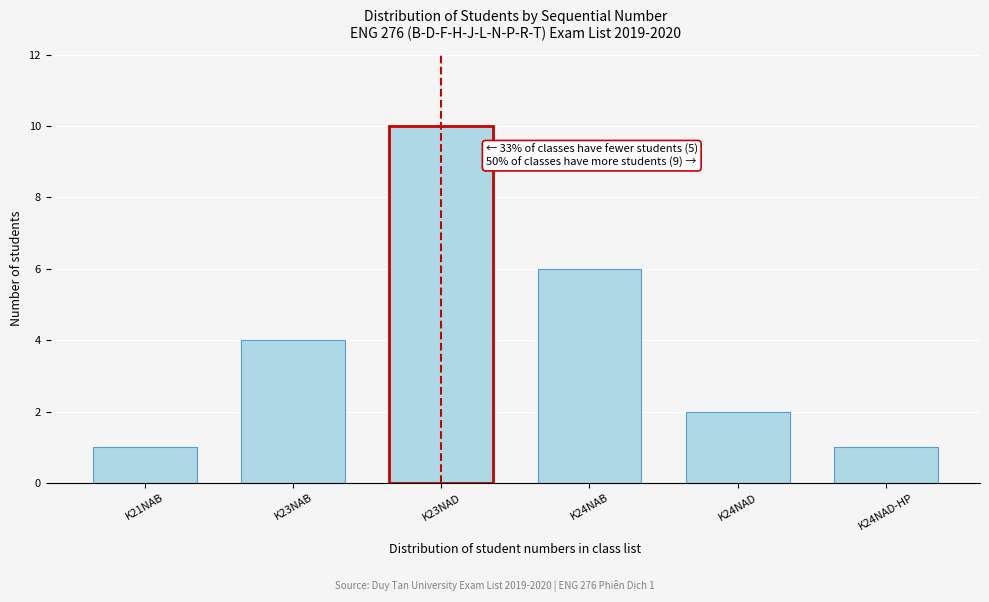

Reading left to right, what are all the values shown in this chart?

K21NAB=1	K23NAB=4	K23NAD=10	K24NAB=6	K24NAD=2	K24NAD-HP=1